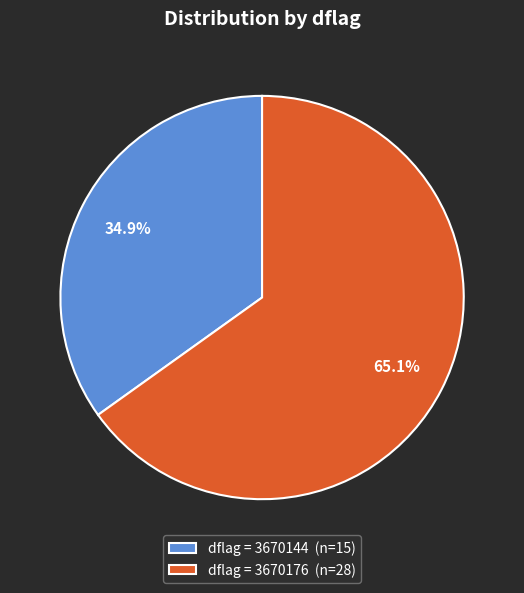

Approximately how many times larger is the value at dflag = 3670144 (n=15) compared to dflag = 3670176 (n=28)?

0.5